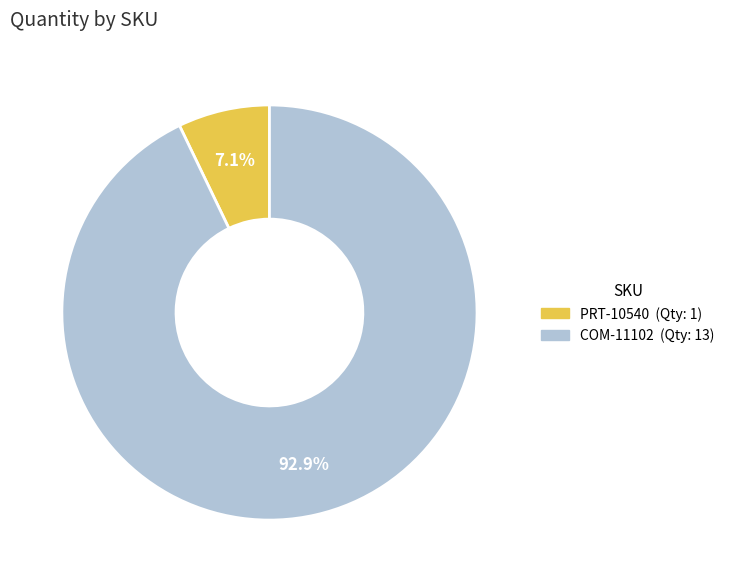

Which category has the biggest portion of the pie?

COM-11102